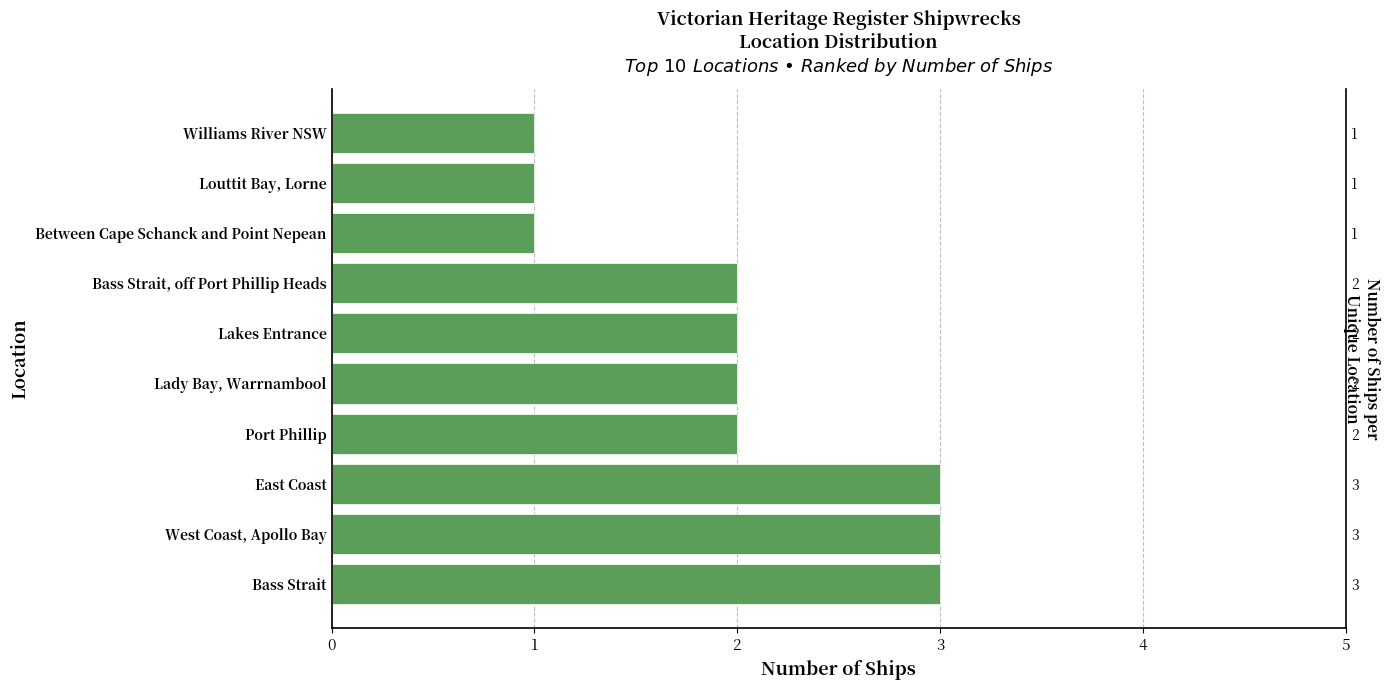

Reading left to right, what are all the values shown in this chart?

3	3	3	2	2	2	2	1	1	1